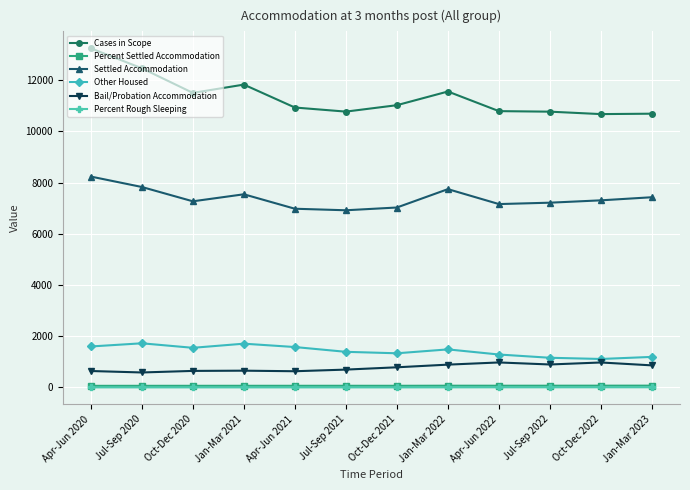

What is the total value across all series at Jan-Mar 2023?

20242.5